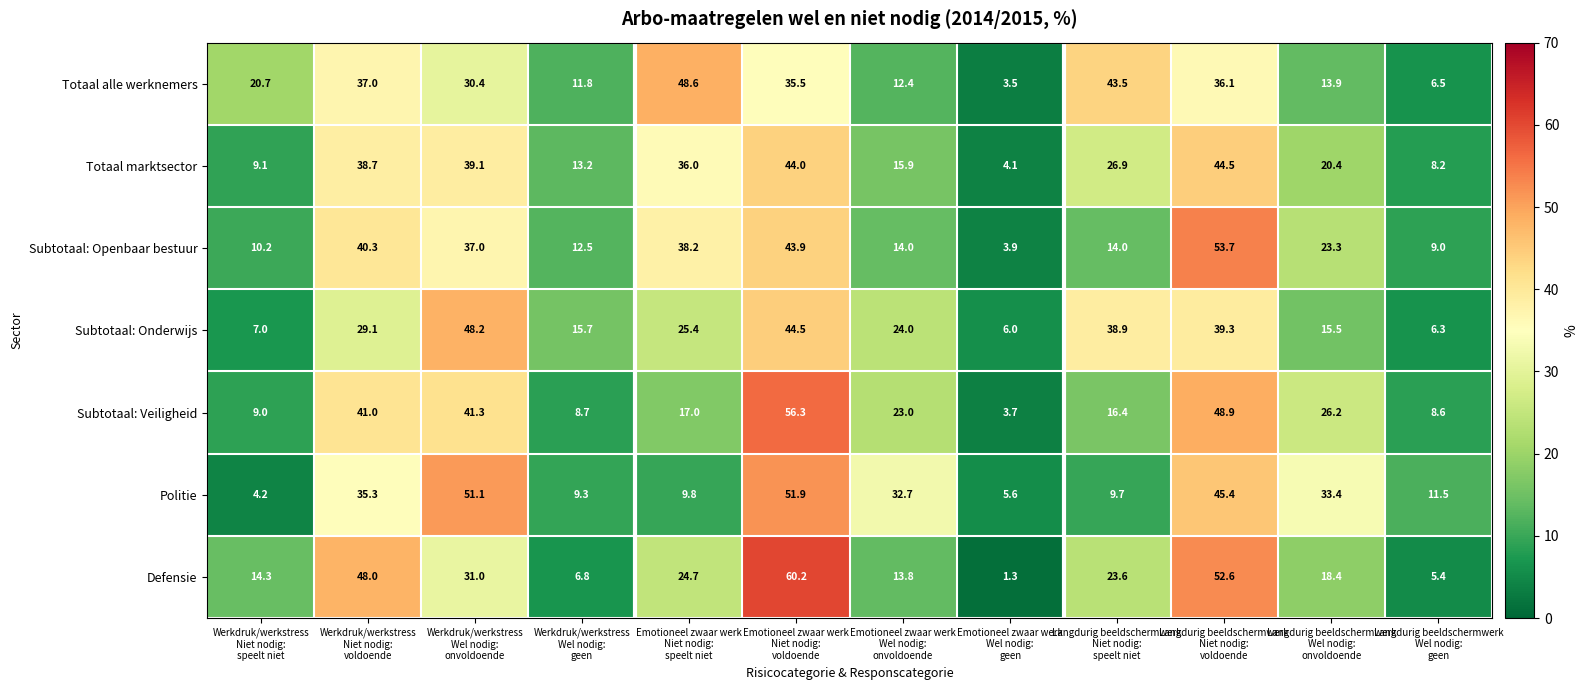

What is the difference between the maximum and minimum values in the Subtotaal: Veiligheid series?

52.6